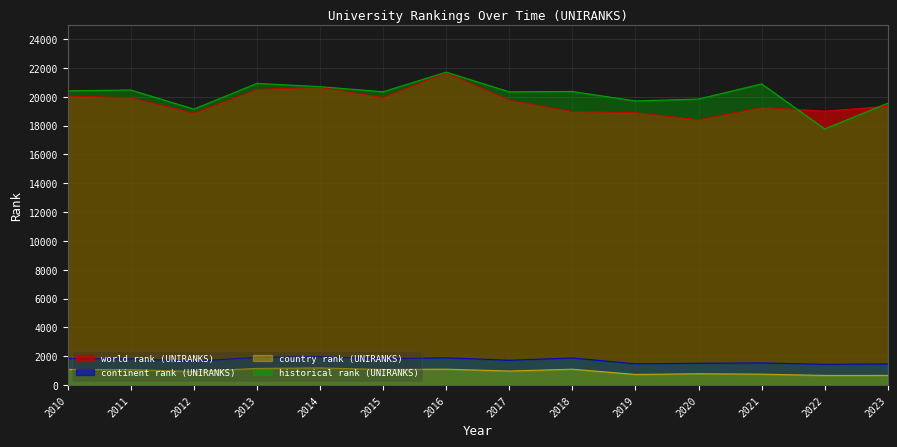

At 2023, list the series in order from largest to smallest.

historical rank (UNIRANKS), world rank (UNIRANKS), continent rank (UNIRANKS), country rank (UNIRANKS)